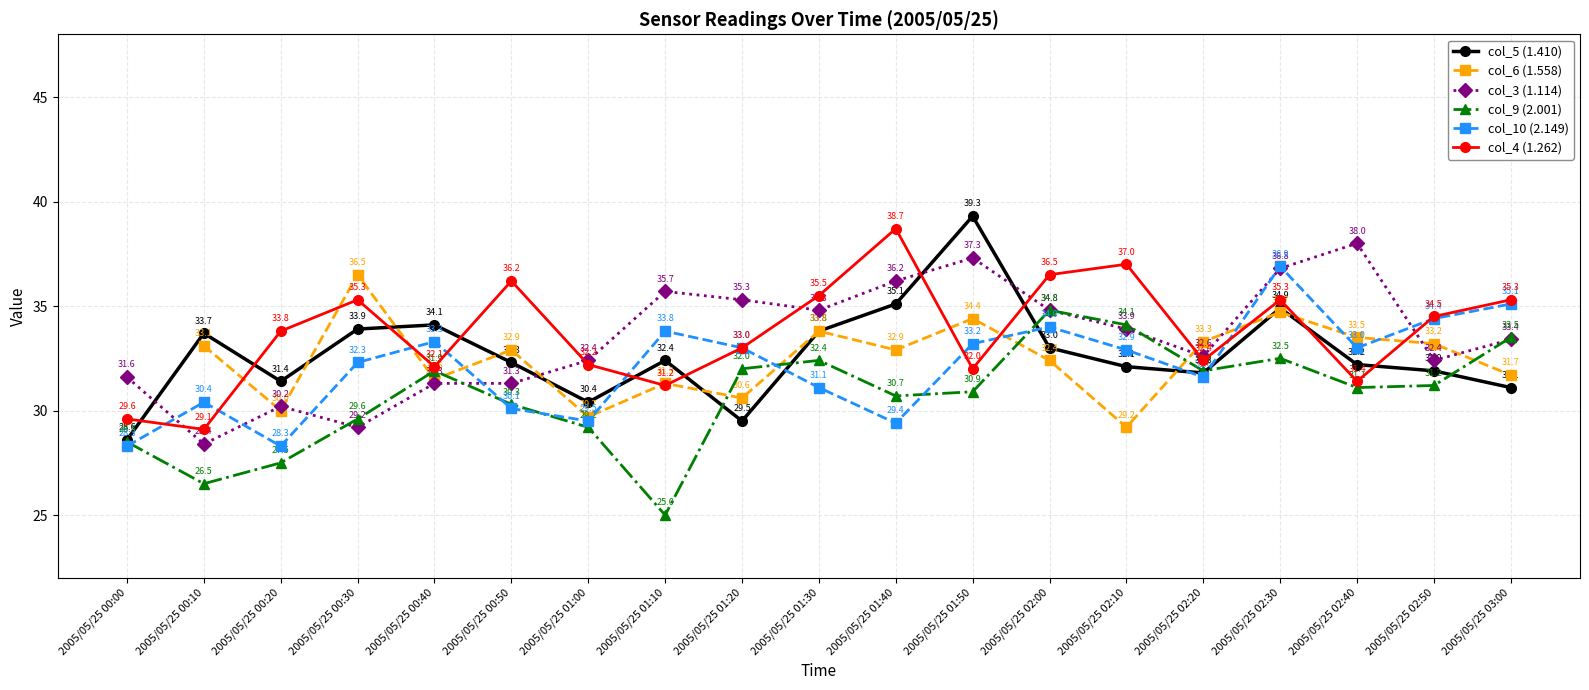

How many intersections are there between col_6 (1.558) and col_3 (1.114)?

7